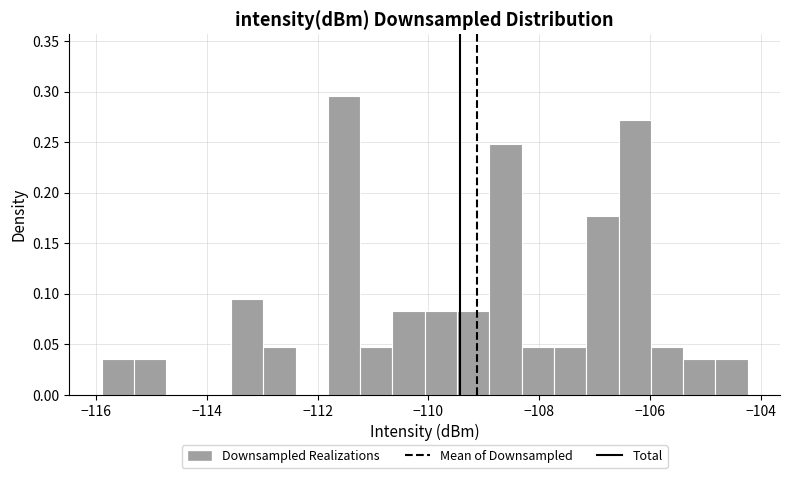

Around what value on the x-axis is the tallest bar? Give the approximate position of its centre, as read against the axis.

-111.6